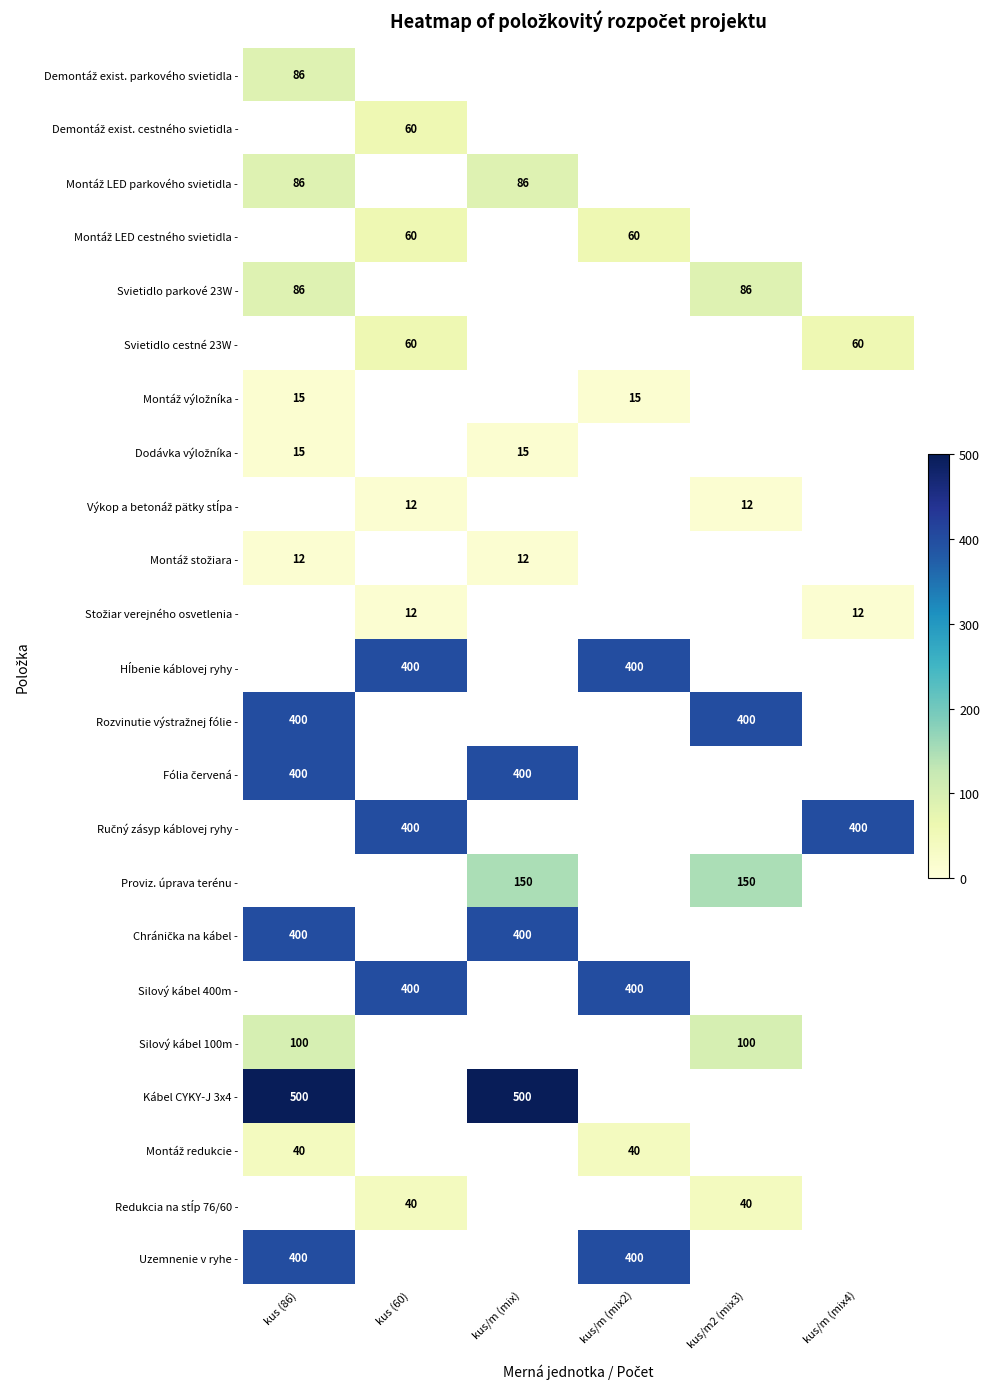

Rank the series by their maximum value, from lowest to highest.

Výkop a betonáž pätky stĺpa -, Montáž stožiara -, Stožiar verejného osvetlenia -, Montáž výložníka -, Dodávka výložníka -, Montáž redukcie -, Redukcia na stĺp 76/60 -, Demontáž exist. cestného svietidla -, Montáž LED cestného svietidla -, Svietidlo cestné 23W -, Demontáž exist. parkového svietidla -, Montáž LED parkového svietidla -, Svietidlo parkové 23W -, Silový kábel 100m -, Proviz. úprava terénu -, Hĺbenie káblovej ryhy -, Rozvinutie výstražnej fólie -, Fólia červená -, Ručný zásyp káblovej ryhy -, Chránička na kábel -, Silový kábel 400m -, Uzemnenie v ryhe -, Kábel CYKY-J 3x4 -